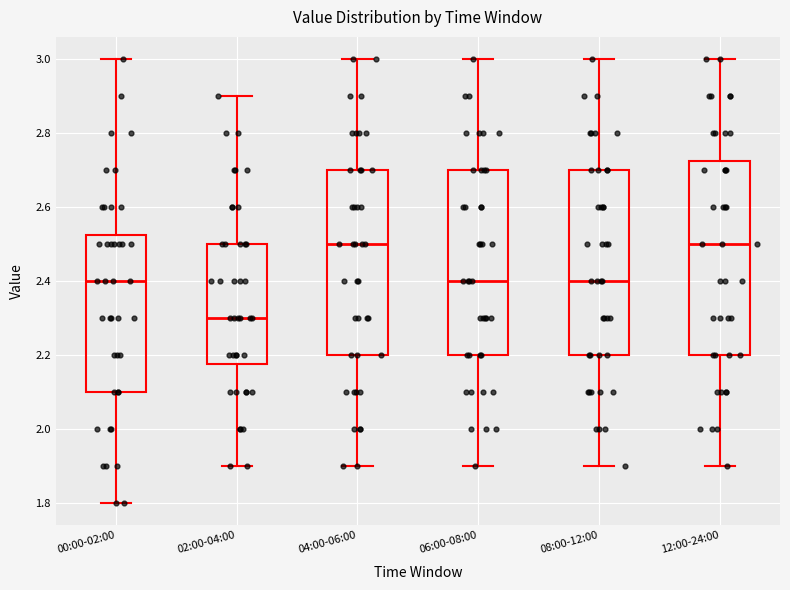

Which box has the lowest median line?

02:00-04:00